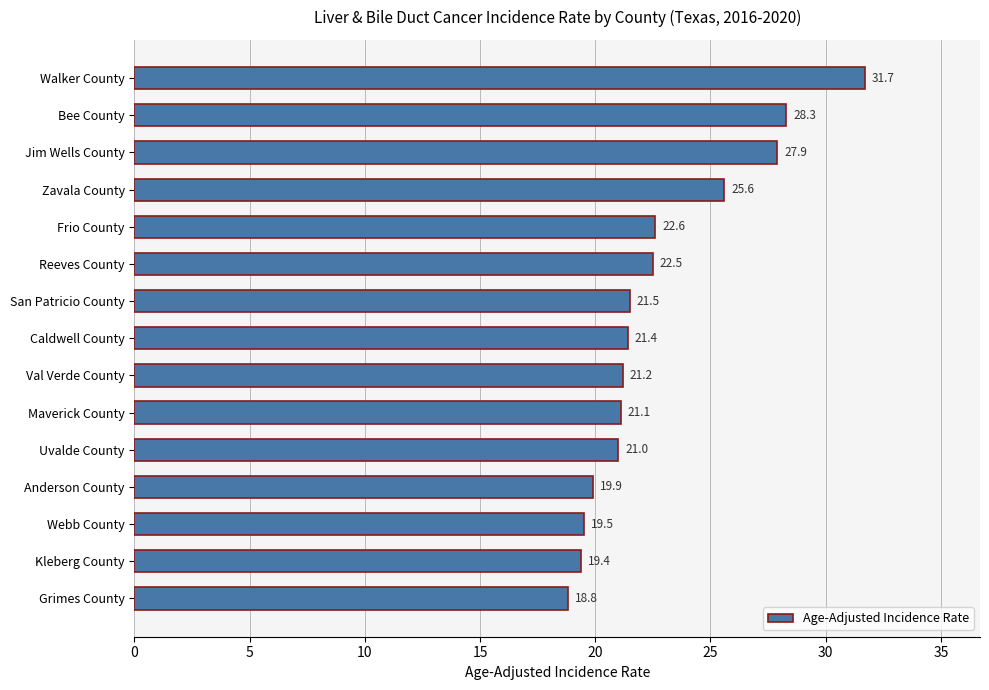

What is the difference between the maximum and second lowest values?

12.3